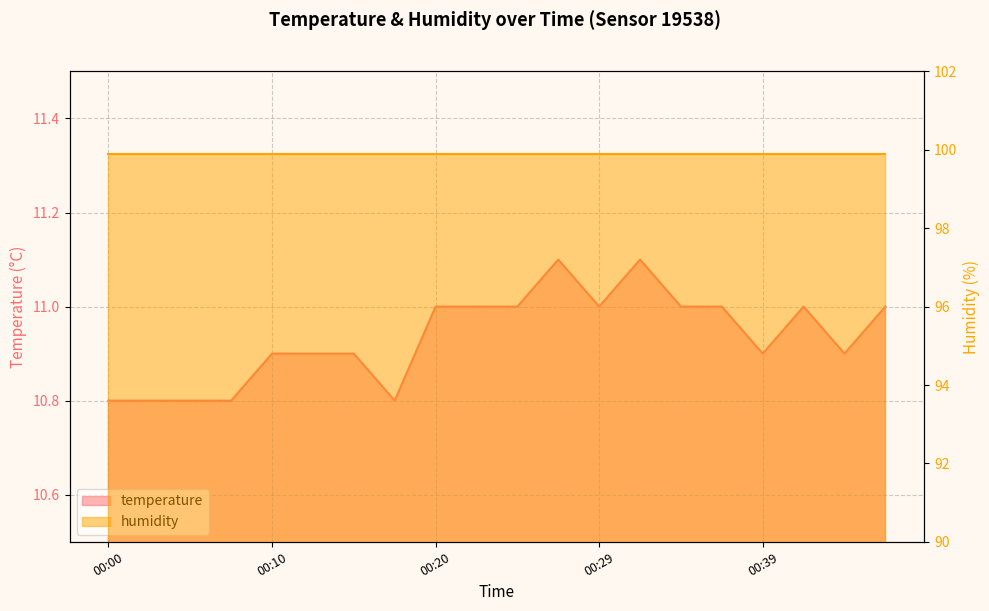

The chart shows a value of 15.7 at 00:29. True or false?

False